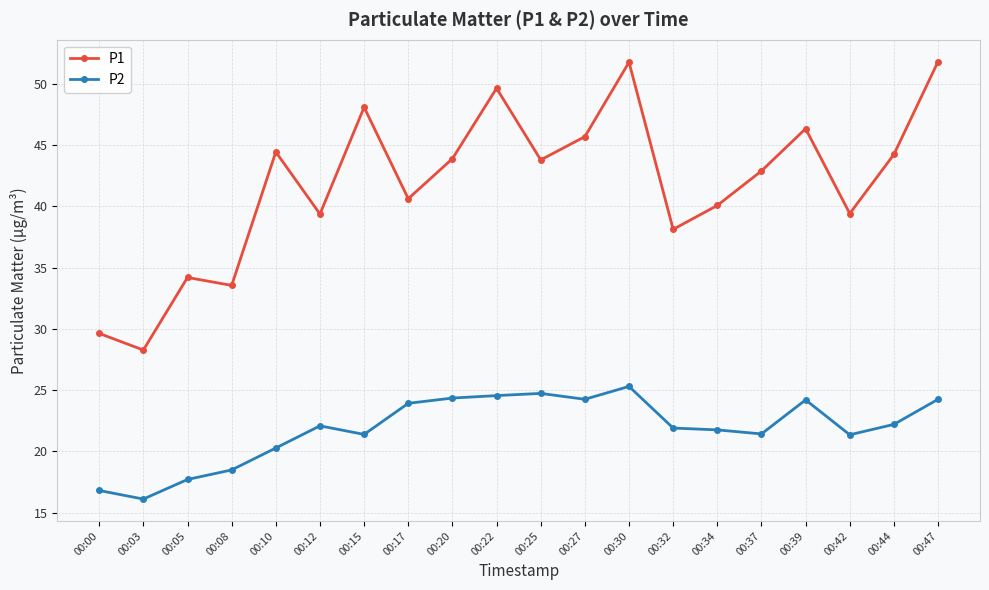

What is the value of the P2 point at the 11th from the left?

24.7